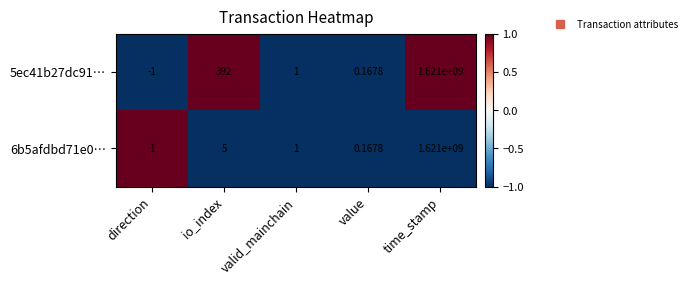

What is the greatest value displayed?

1621000000.0